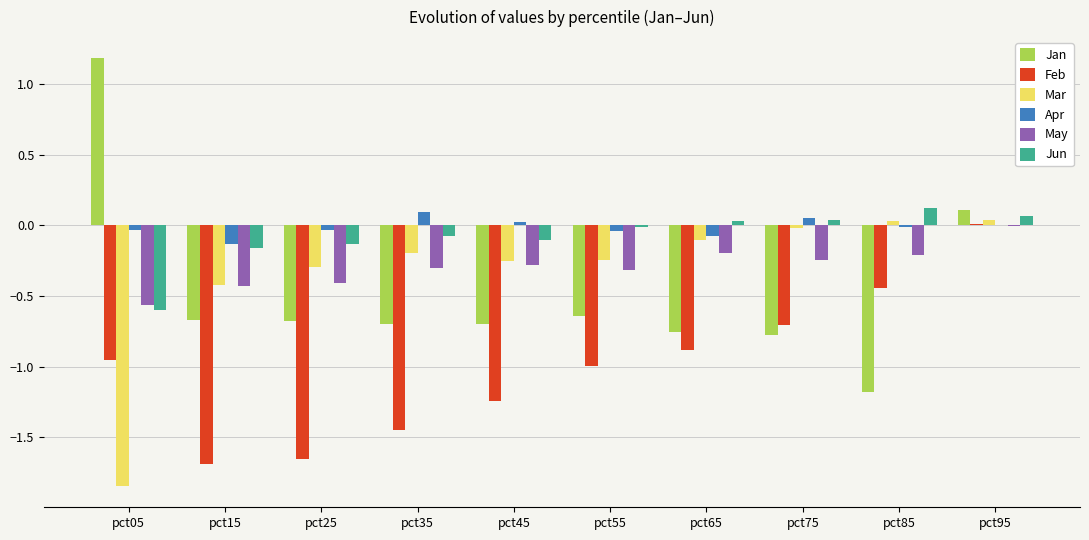

What is the average value of the Mar series?

-0.3